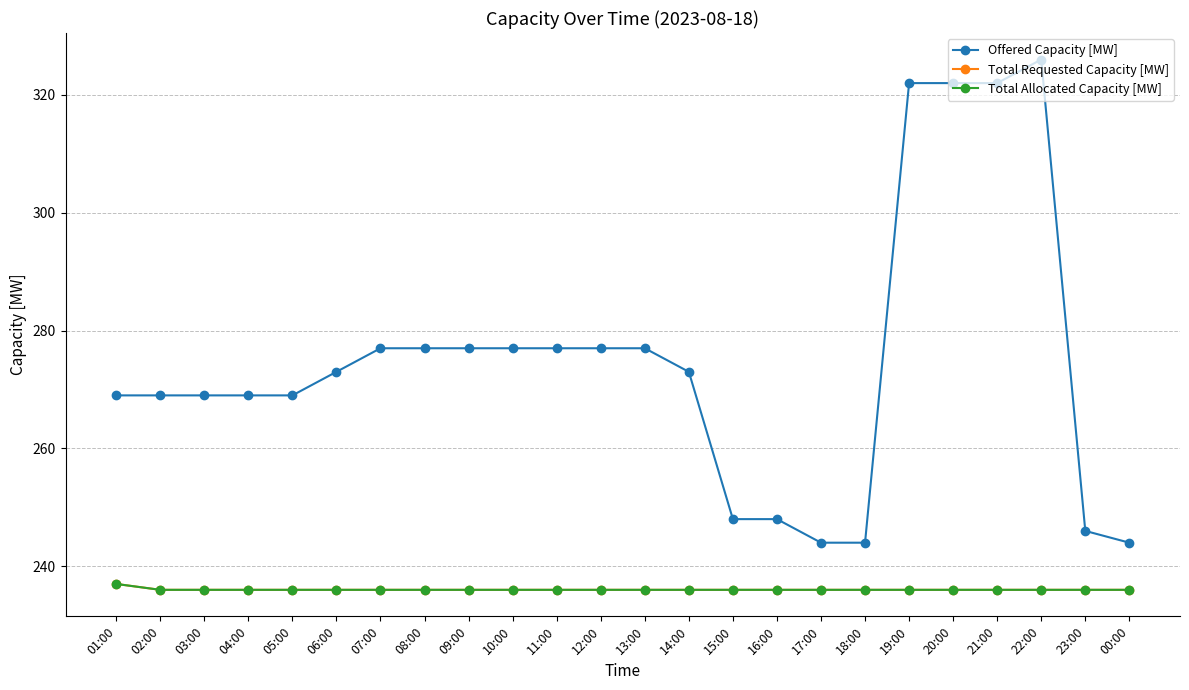

Does the chart have visible grid lines?

Yes